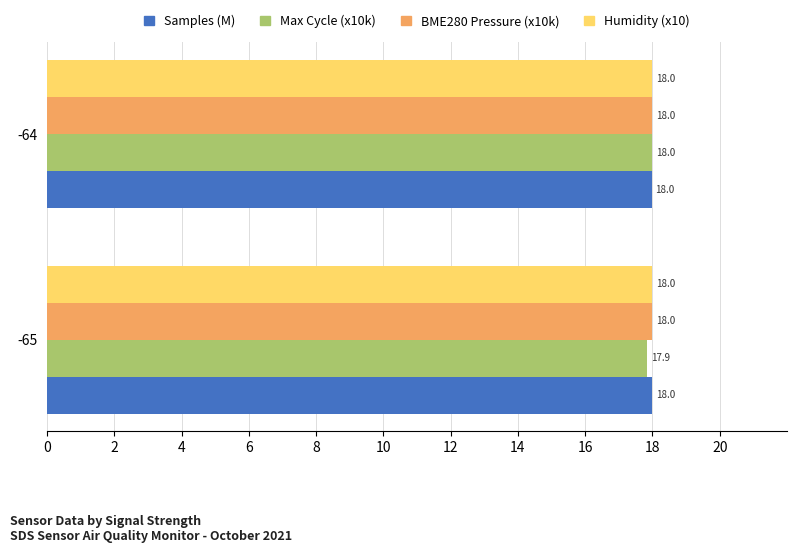

What is the sum of the Max Cycle (x10k) values at -64 and -65?

35.9